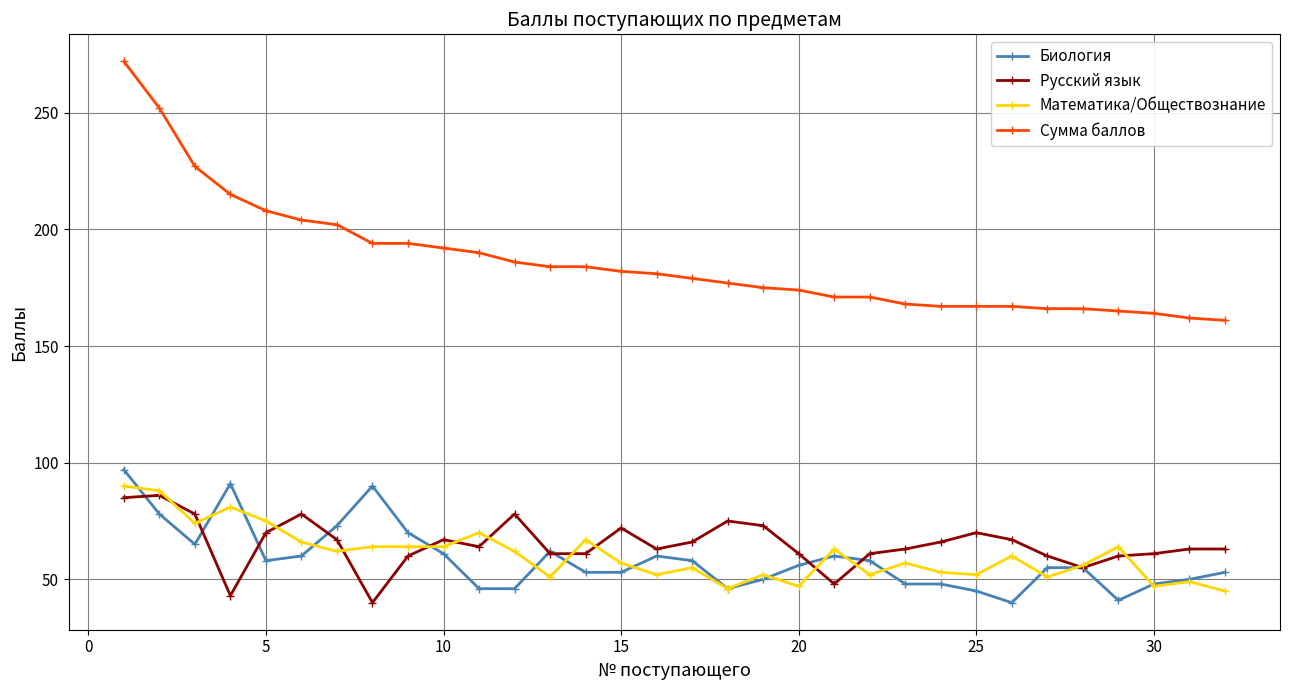

What is the smallest value displayed?

40